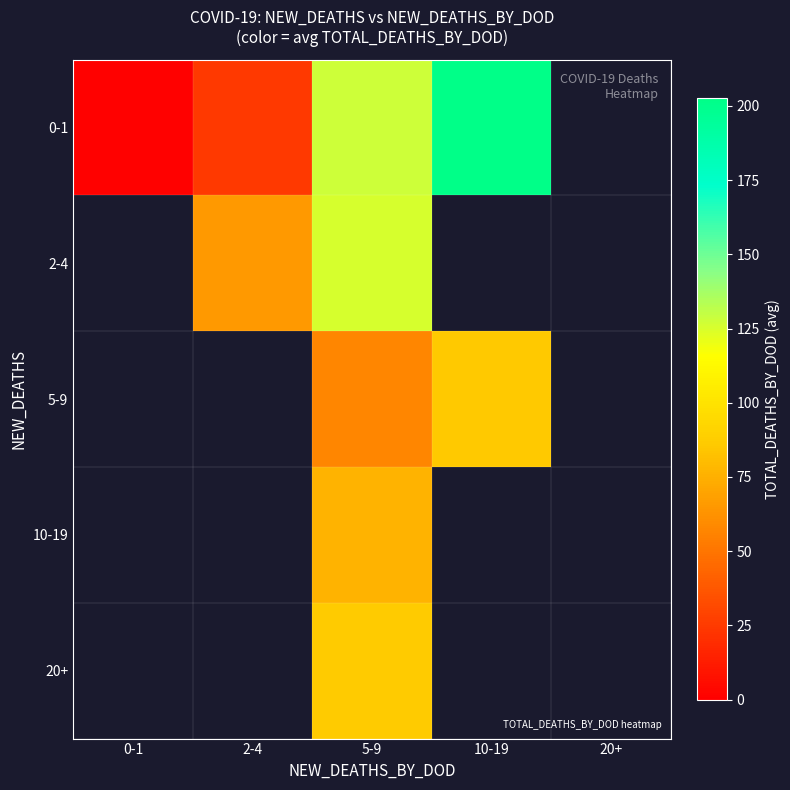

Read the 0-1 value at 2-4.

24.8